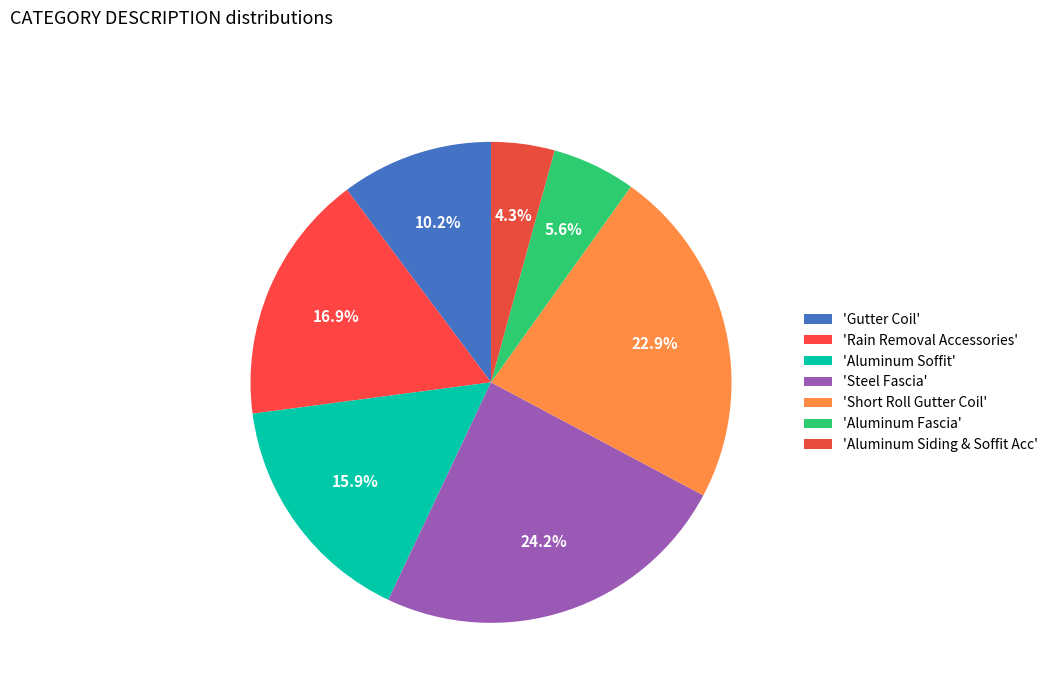

Count the number of slices in the pie.

7